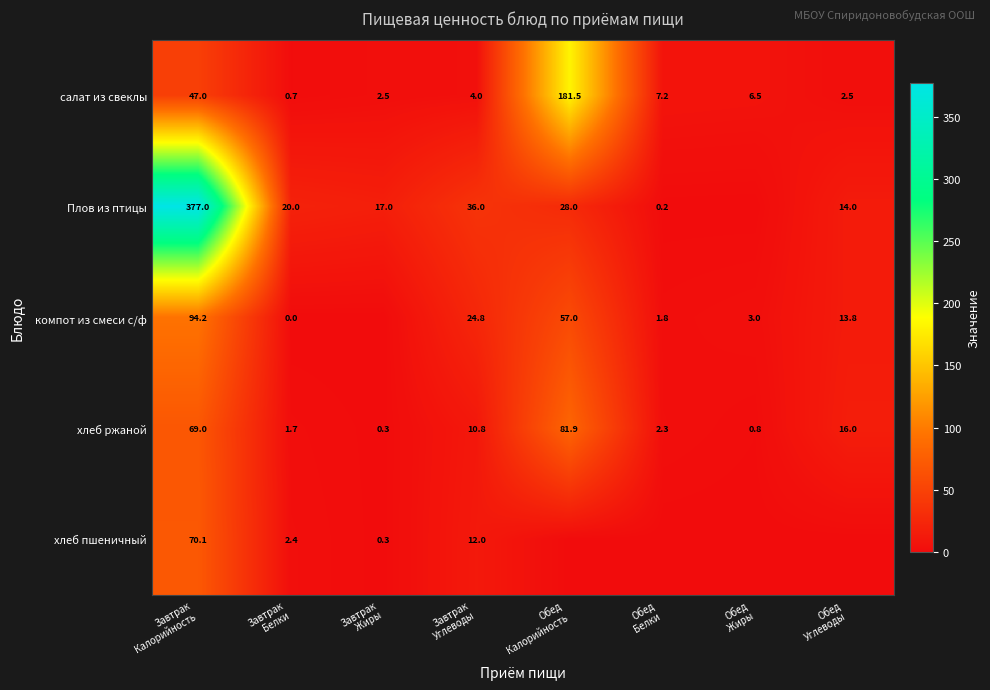

What is the average value of the салат из свеклы series?

31.5